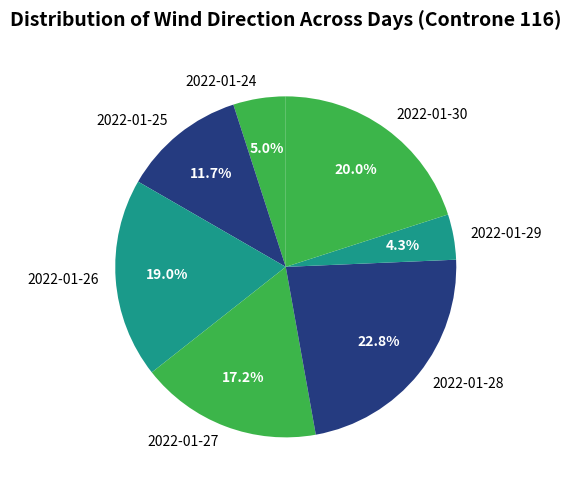

How many slices are in this pie chart?

7